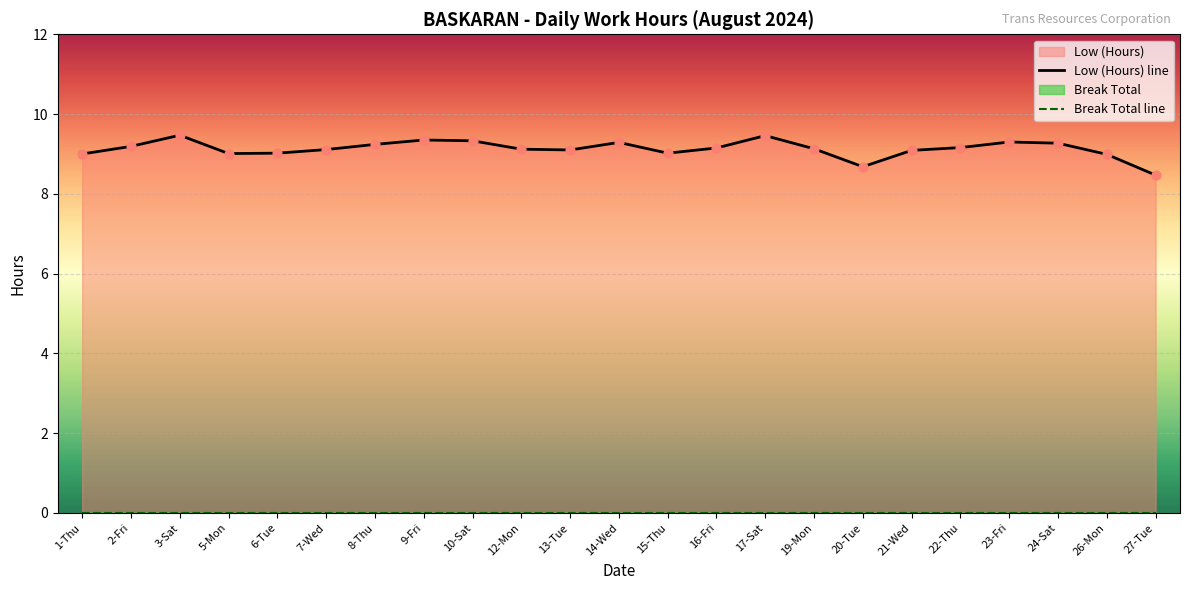

At how many categories does at least one series exceed 2?

23